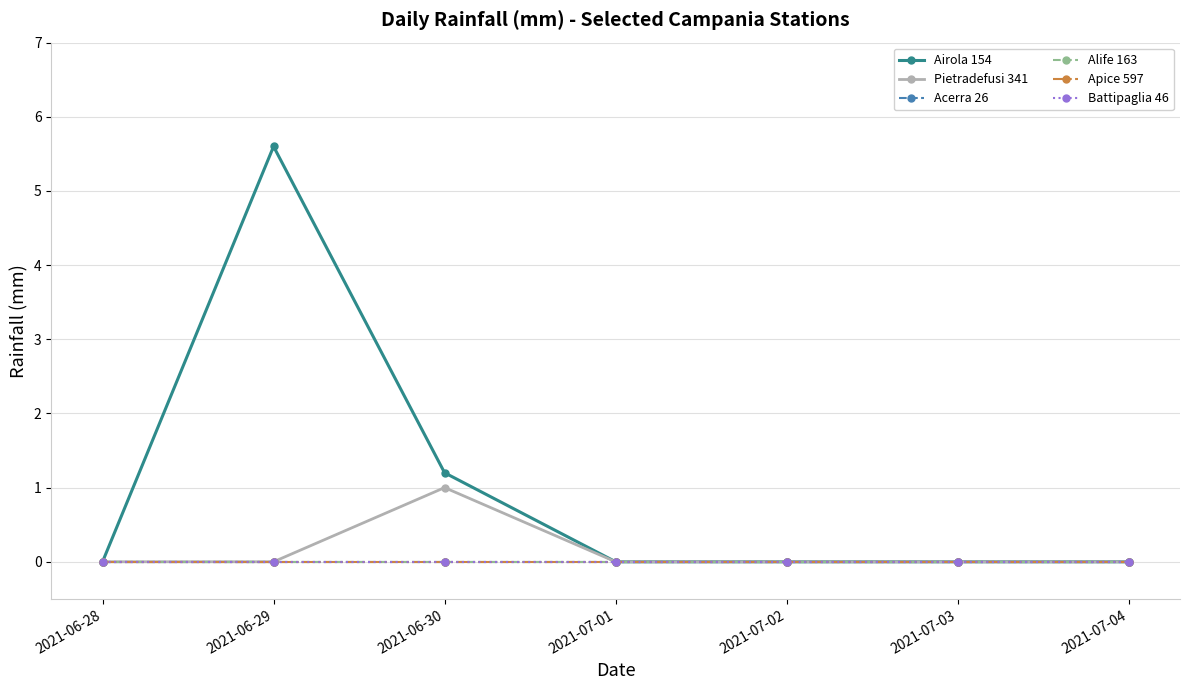

How many lines are shown in the chart?

6